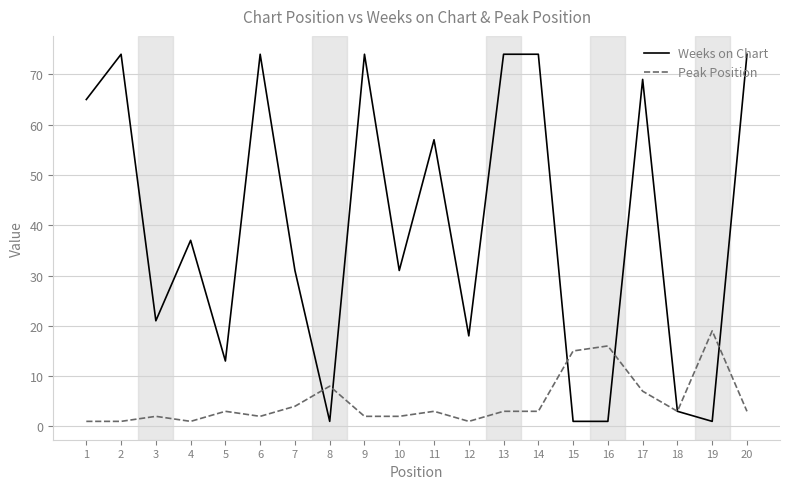

The value of Weeks on Chart at 10 is 31. True or false?

True